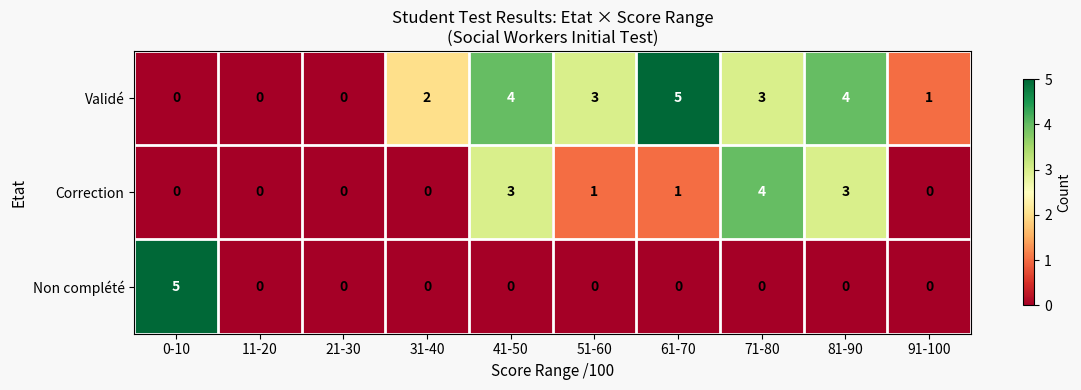

Reading left to right, transcribe all the data shown in this chart.

Validé: 0	0	0	2	4	3	5	3	4	1
Correction: 0	0	0	0	3	1	1	4	3	0
Non complété: 5	0	0	0	0	0	0	0	0	0